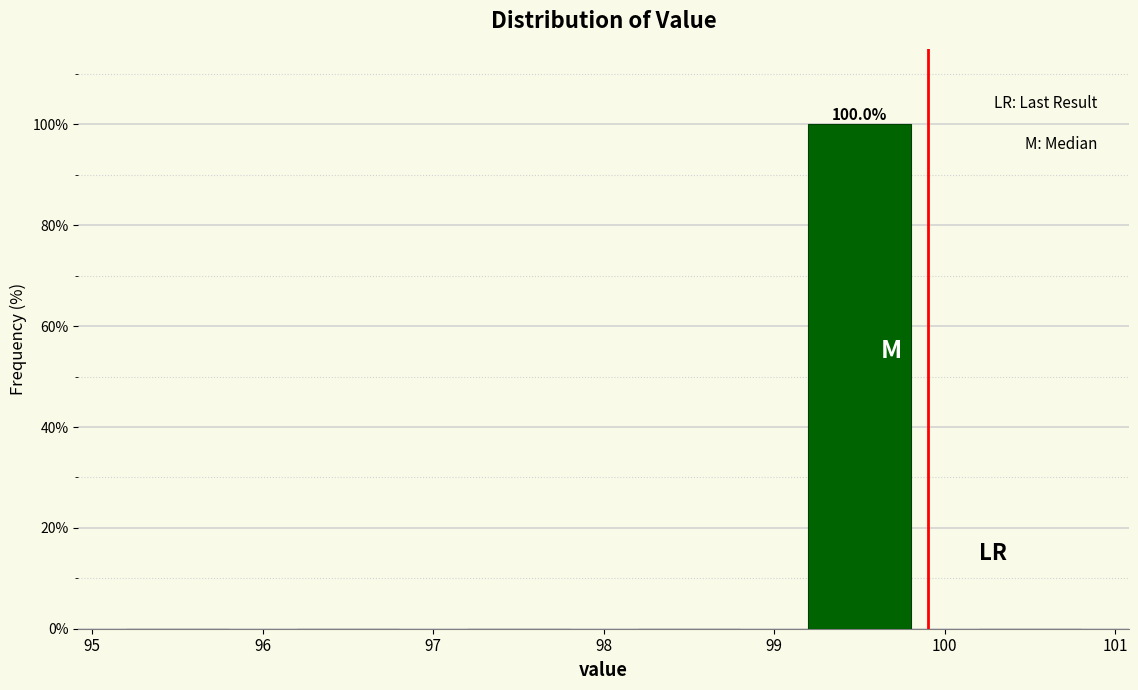

Which range on the x-axis has the tallest bar?

99 to 100